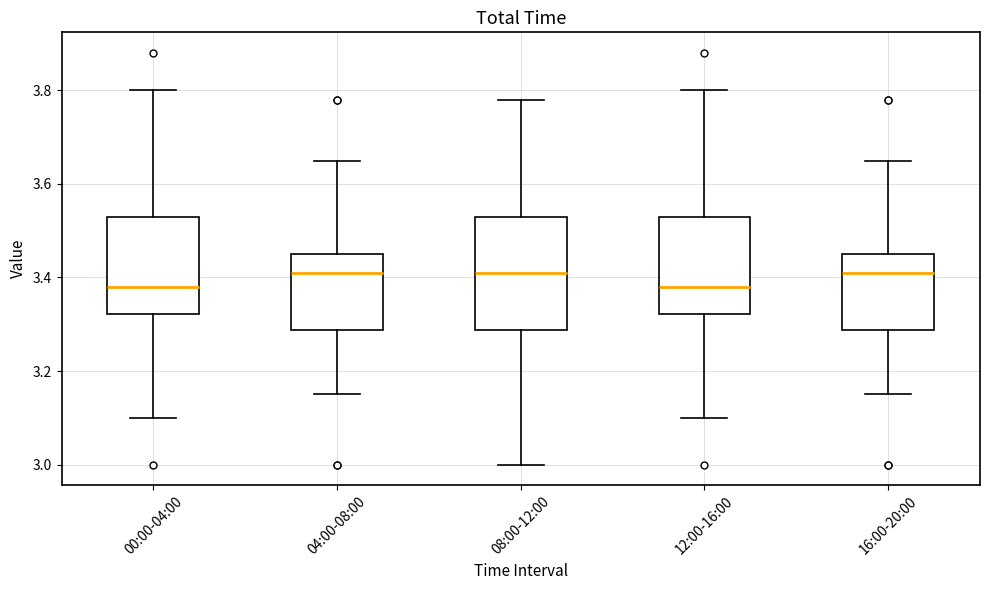

Reading left to right, read every box against the y-axis: the position of its median line, the range the box covers, and the ends of its whiskers. The values are not printed on the chart, so give them approximately, as read against the axis.

00:00-04:00: median 3.38, box 3.32 to 3.54, whiskers 3.10 to 3.80
04:00-08:00: median 3.42, box 3.28 to 3.46, whiskers 3.16 to 3.66
08:00-12:00: median 3.42, box 3.28 to 3.54, whiskers 3.00 to 3.78
12:00-16:00: median 3.38, box 3.32 to 3.54, whiskers 3.10 to 3.80
16:00-20:00: median 3.42, box 3.28 to 3.46, whiskers 3.16 to 3.66